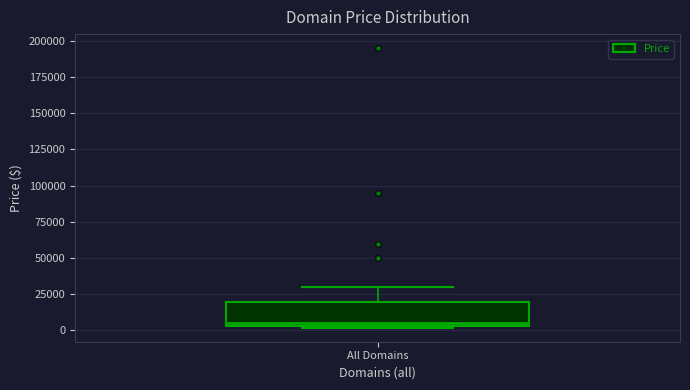

Where is the upper edge of the box for All Domains on the y-axis? The values are not printed on the chart, so give them approximately, as read against the axis.

20000